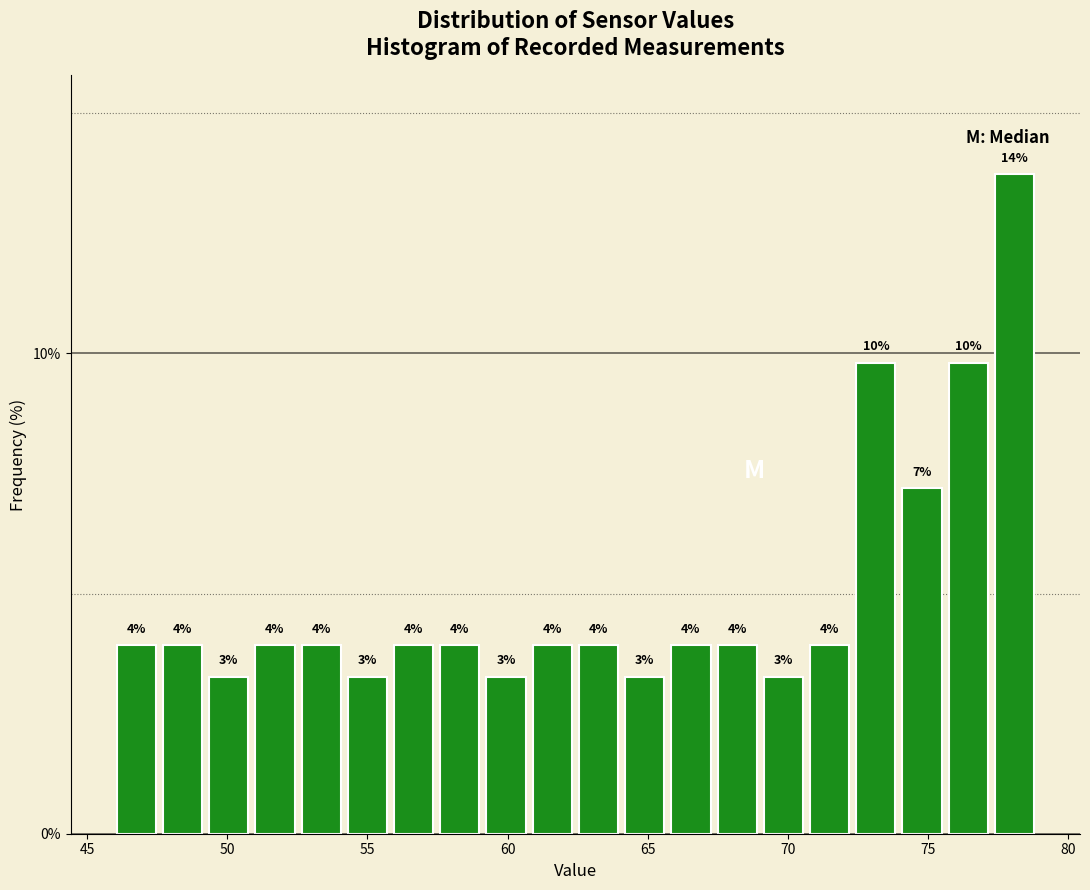

Read against the x-axis, roughly where is the centre of the tallest bar?

78.0